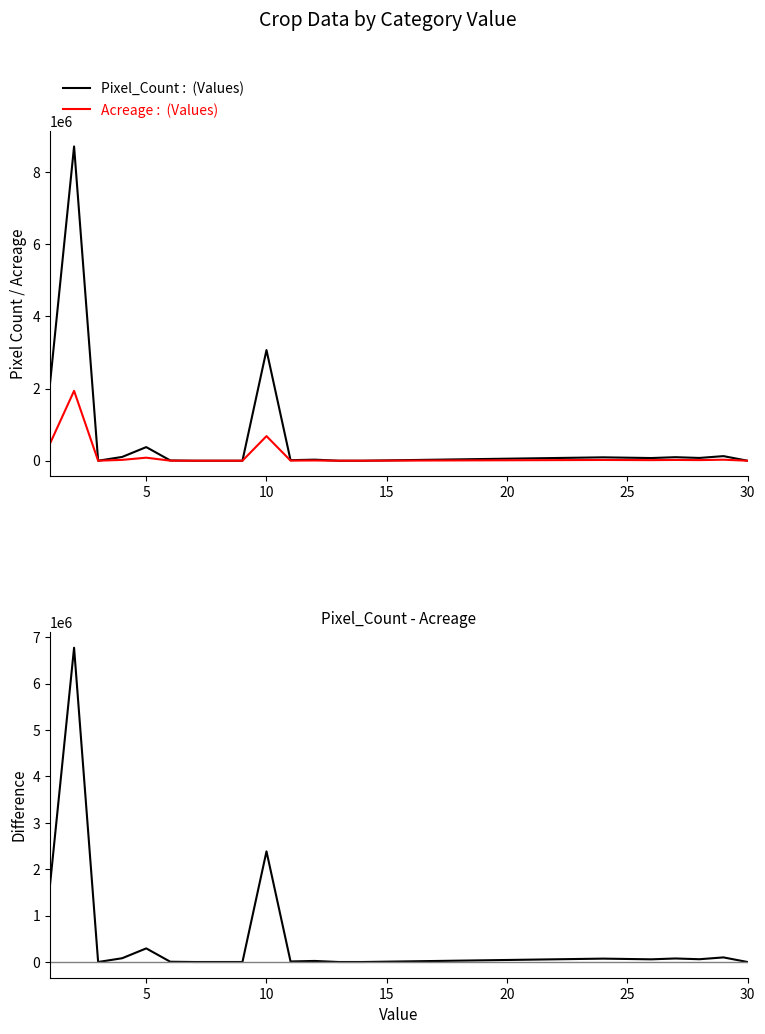

True or false: Pixel_Count - Acreage has a value of 3266386.0 at 10.

False